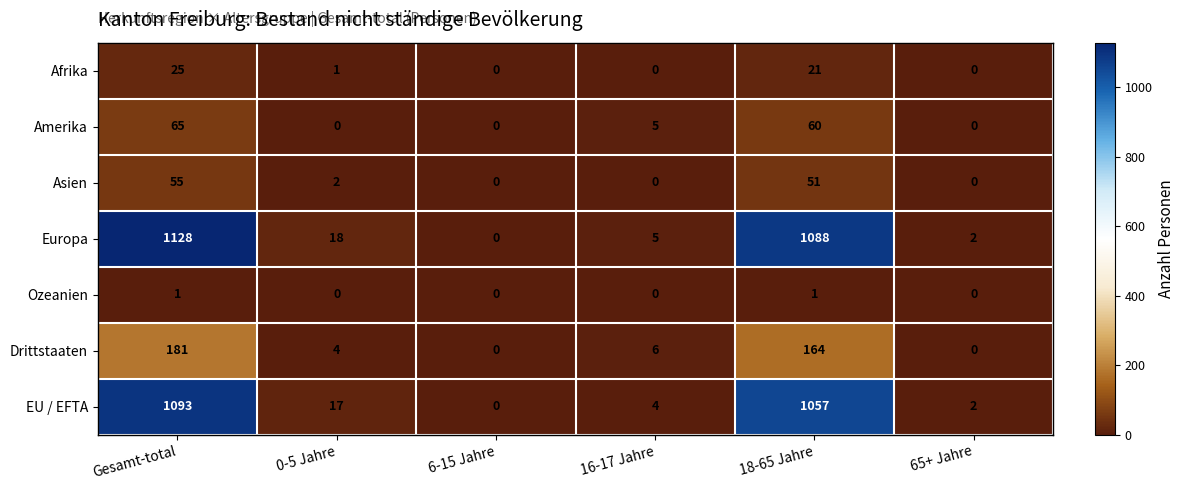

What is the spread (max minus min) of values at 0-5 Jahre?

18